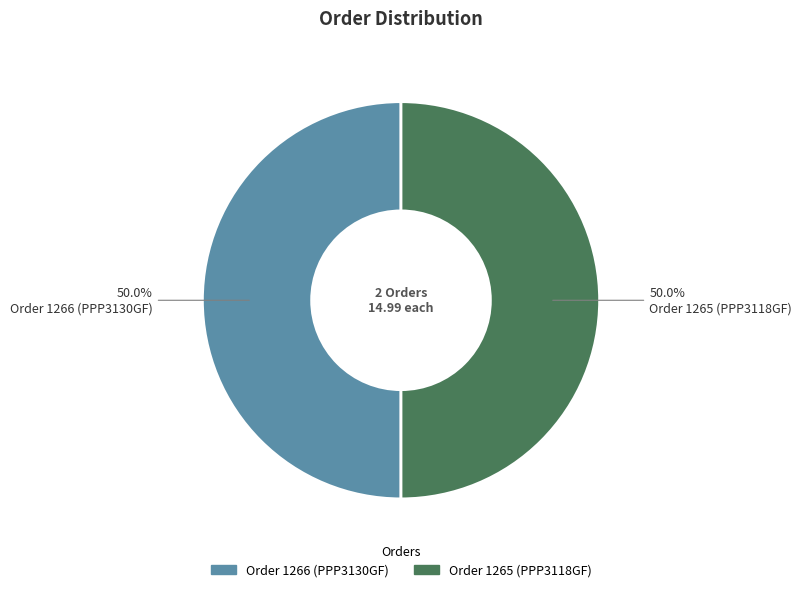

The Order 1266 (PPP3130GF) slice represents 50% of the pie. True or false?

True